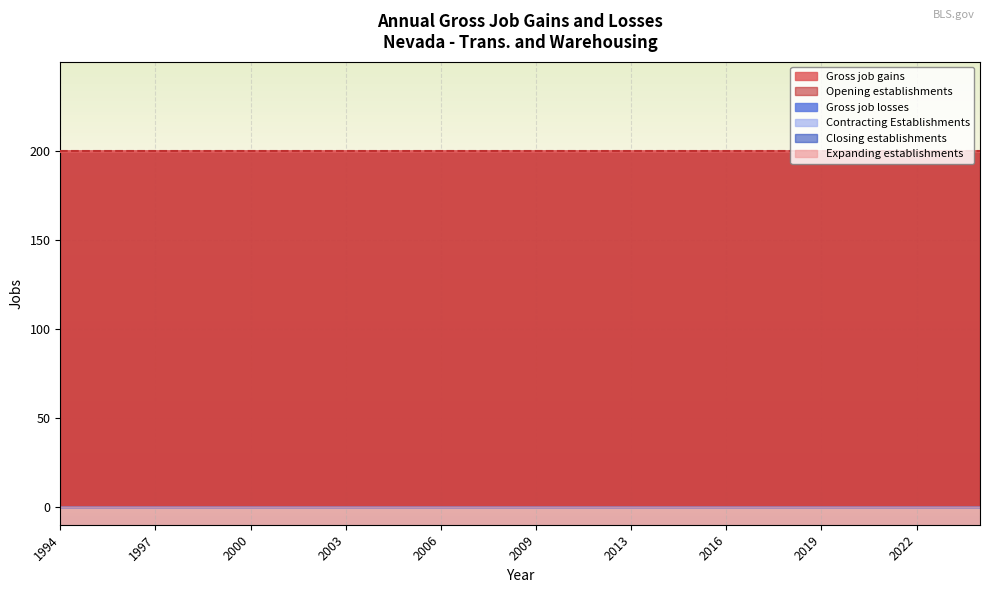

Reading left to right, transcribe all the data shown in this chart.

Gross job losses: 1994=0	1995=0	1996=0	1997=0	1998=0	1999=0	2000=0	2001=0	2002=0	2003=0	2004=0	2005=0	2006=0	2007=0	2008=0	2009=0	2010=0	2011=0	2013=0	2014=0	2015=0	2016=0	2017=0	2018=0	2019=0	2020=0	2021=0	2022=0	2023=0	2024=0
Contracting Establishments: 1994=0	1995=0	1996=0	1997=0	1998=0	1999=0	2000=0	2001=0	2002=0	2003=0	2004=0	2005=0	2006=0	2007=0	2008=0	2009=0	2010=0	2011=0	2013=0	2014=0	2015=0	2016=0	2017=0	2018=0	2019=0	2020=0	2021=0	2022=0	2023=0	2024=0
Closing establishments: 1994=0	1995=0	1996=0	1997=0	1998=0	1999=0	2000=0	2001=0	2002=0	2003=0	2004=0	2005=0	2006=0	2007=0	2008=0	2009=0	2010=0	2011=0	2013=0	2014=0	2015=0	2016=0	2017=0	2018=0	2019=0	2020=0	2021=0	2022=0	2023=0	2024=0
Gross job gains: 1994=200	1995=200	1996=200	1997=200	1998=200	1999=200	2000=200	2001=200	2002=200	2003=200	2004=200	2005=200	2006=200	2007=200	2008=200	2009=200	2010=200	2011=200	2013=200	2014=200	2015=200	2016=200	2017=200	2018=200	2019=200	2020=200	2021=200	2022=200	2023=200	2024=200
Expanding establishments: 1994=0	1995=0	1996=0	1997=0	1998=0	1999=0	2000=0	2001=0	2002=0	2003=0	2004=0	2005=0	2006=0	2007=0	2008=0	2009=0	2010=0	2011=0	2013=0	2014=0	2015=0	2016=0	2017=0	2018=0	2019=0	2020=0	2021=0	2022=0	2023=0	2024=0
Opening establishments: 1994=200	1995=200	1996=200	1997=200	1998=200	1999=200	2000=200	2001=200	2002=200	2003=200	2004=200	2005=200	2006=200	2007=200	2008=200	2009=200	2010=200	2011=200	2013=200	2014=200	2015=200	2016=200	2017=200	2018=200	2019=200	2020=200	2021=200	2022=200	2023=200	2024=200